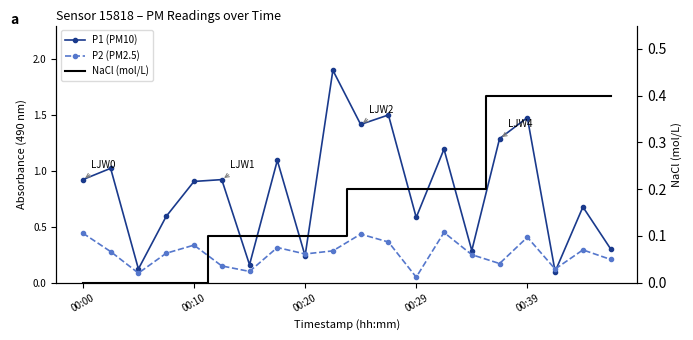

At which category is the sum across all series the highest?

9